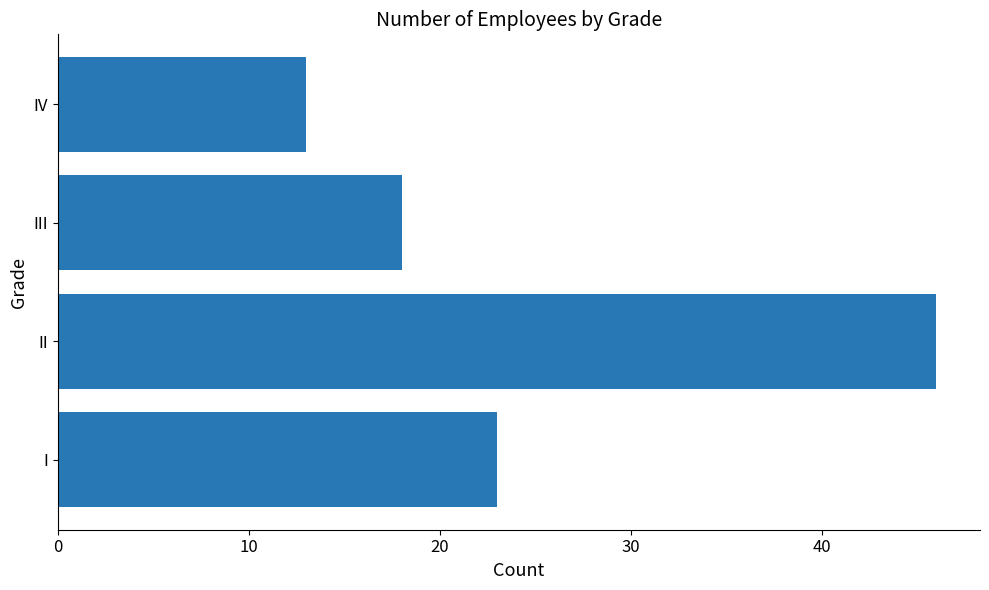

Which label corresponds to the largest value in the chart?

II